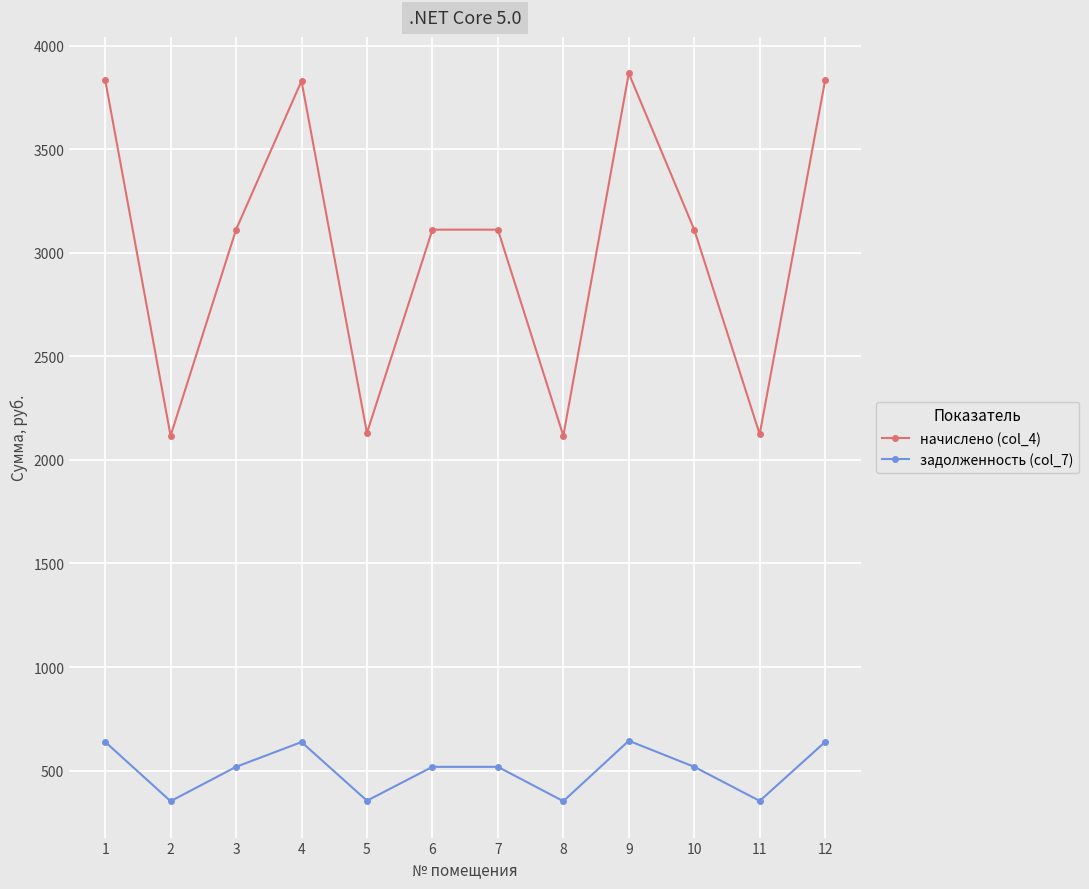

Rank the series by their average value, from lowest to highest.

задолженность (col_7), начислено (col_4)